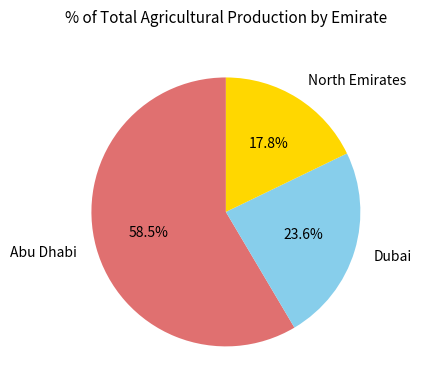

Between Abu Dhabi and Dubai, which is larger?

Abu Dhabi